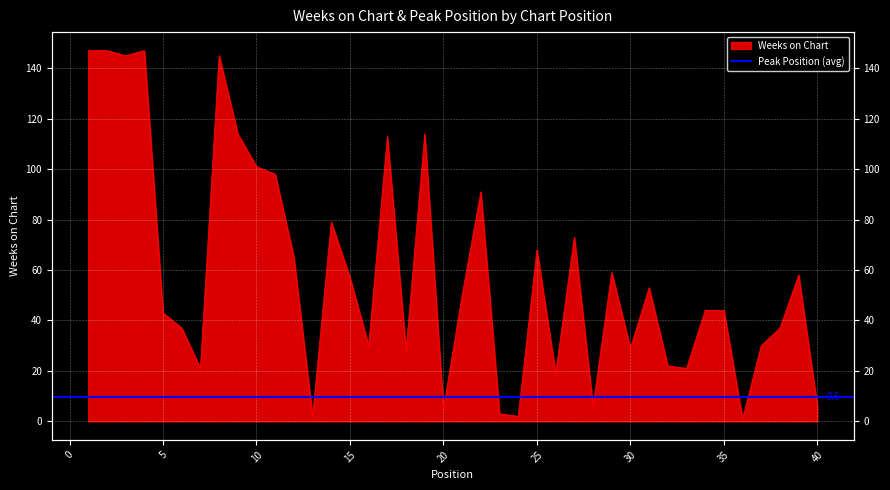

What is the difference between the maximum and minimum values?

146